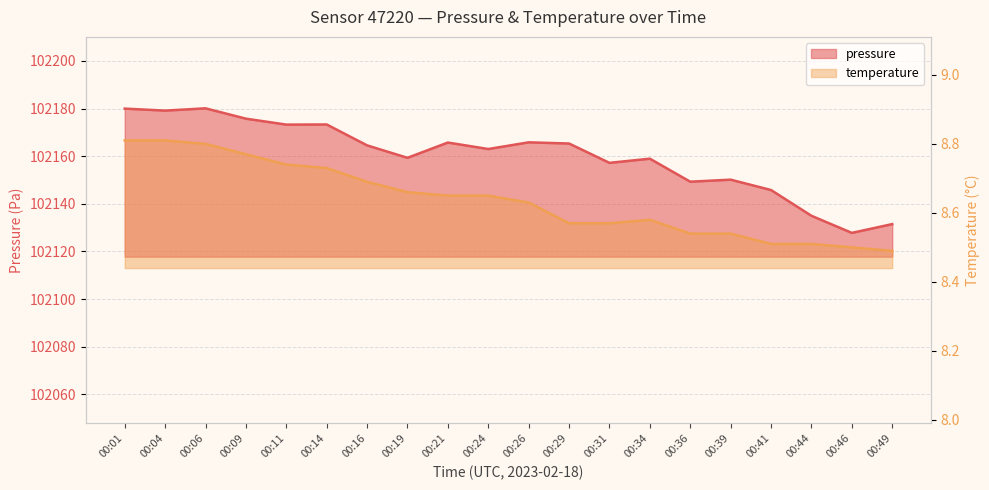

True or false: pressure and temperature cross at least once.

False